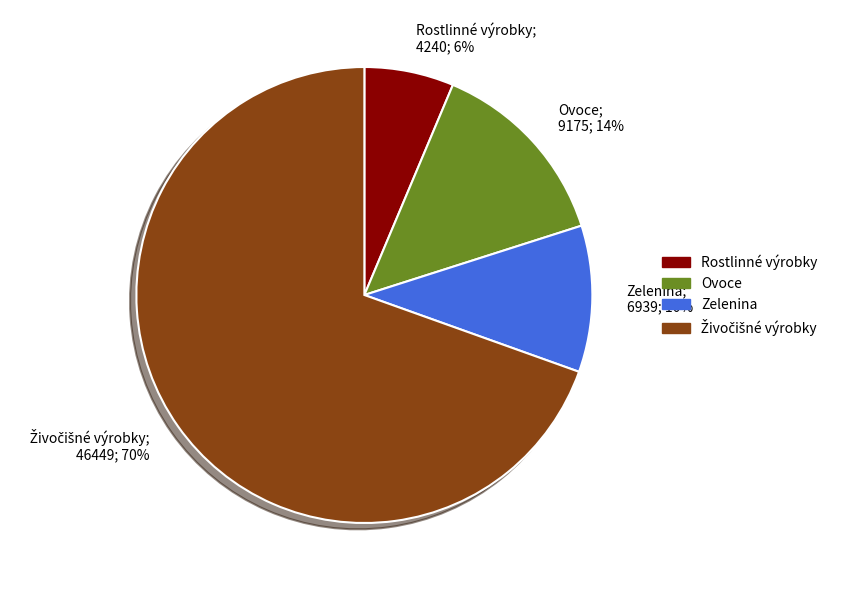

To the nearest percent, what is the average slice percentage?

25%